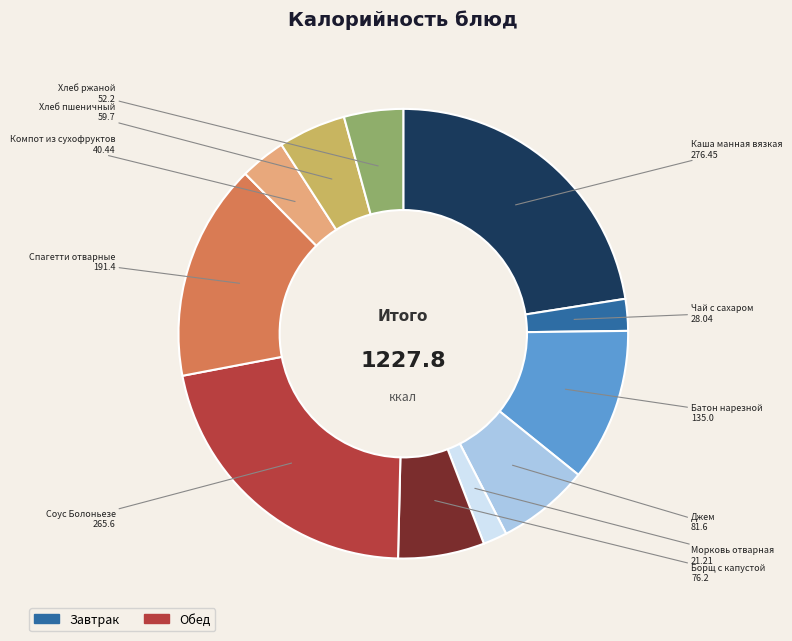

Does any single category account for the majority?

No